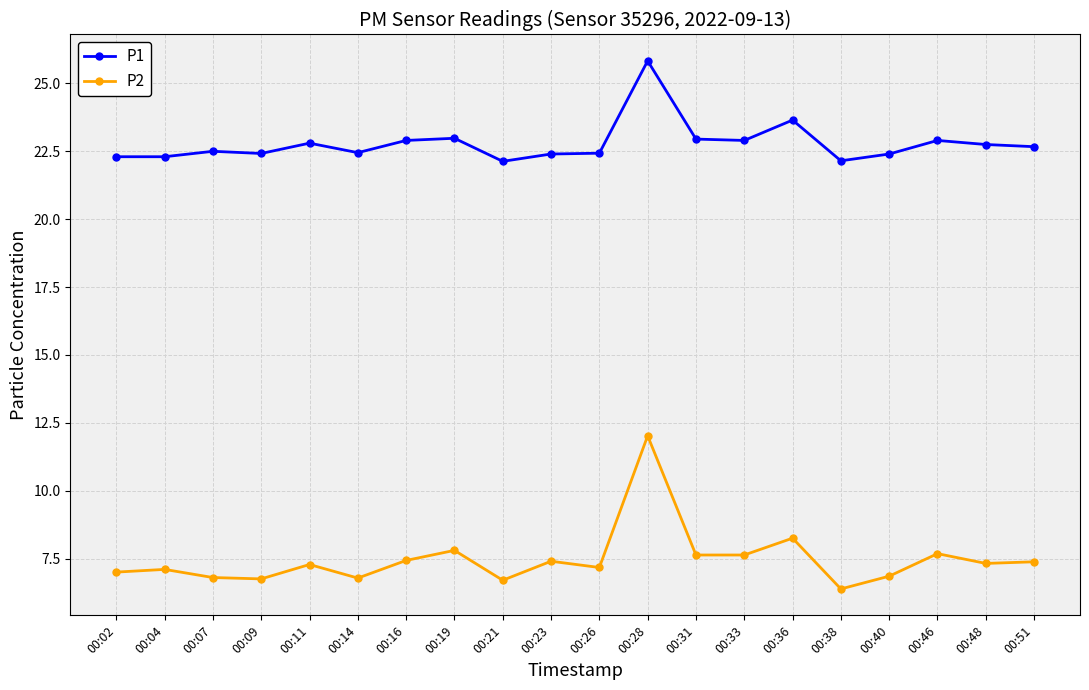

What value does the P1 series have at 00:02?

22.3